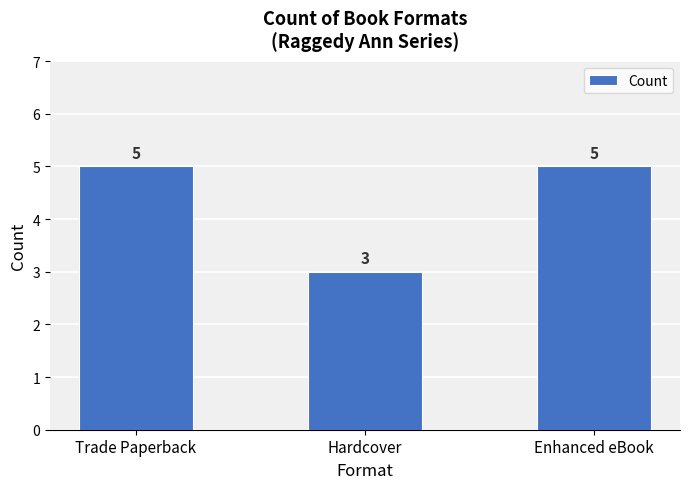

Read the value at Trade Paperback.

5